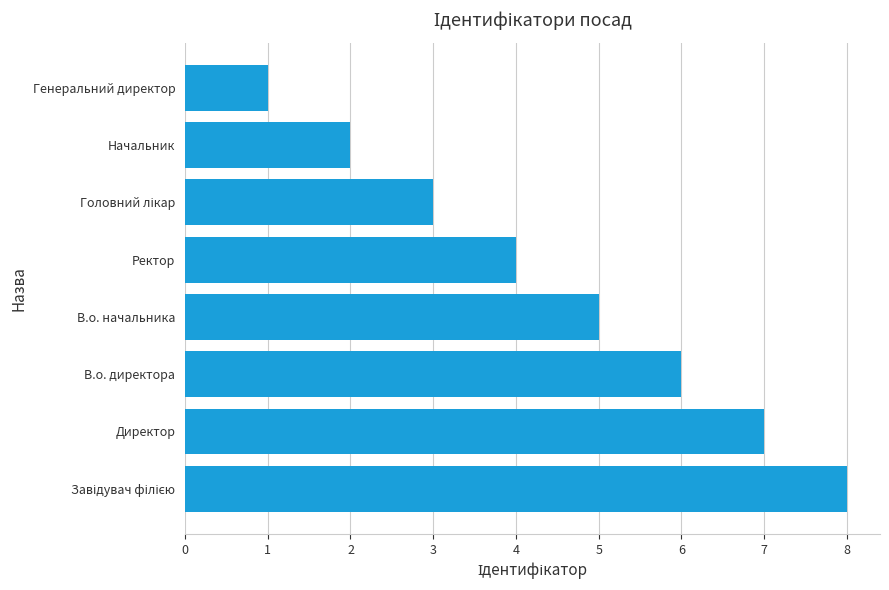

What is the sum of all values?

36